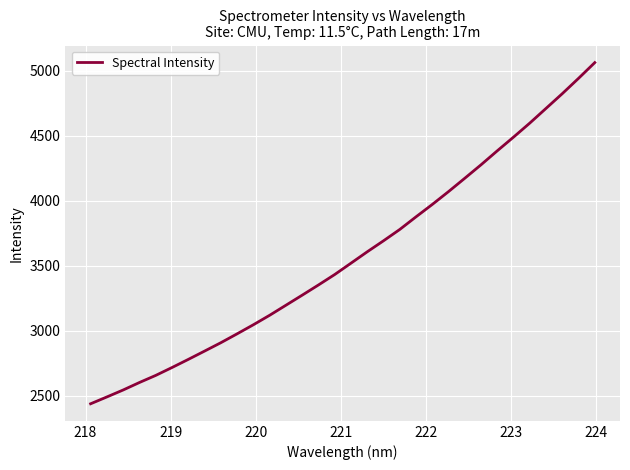

True or false: the data has more than 0 interior local peaks.

False